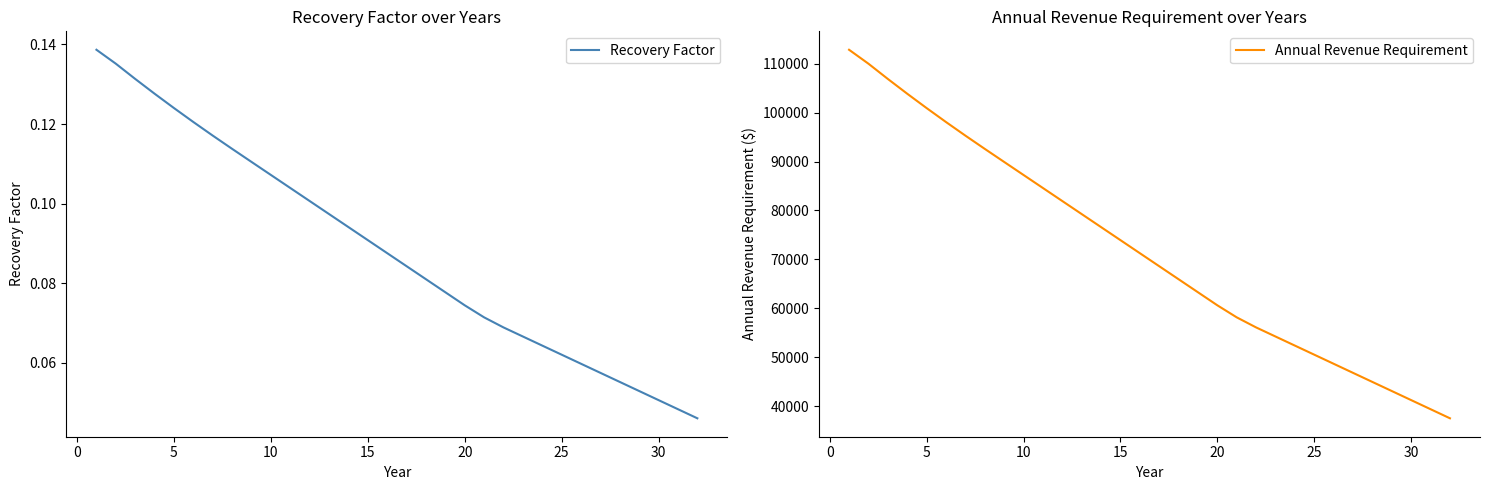

How many data points in Annual Revenue Requirement are less than 71261?

16